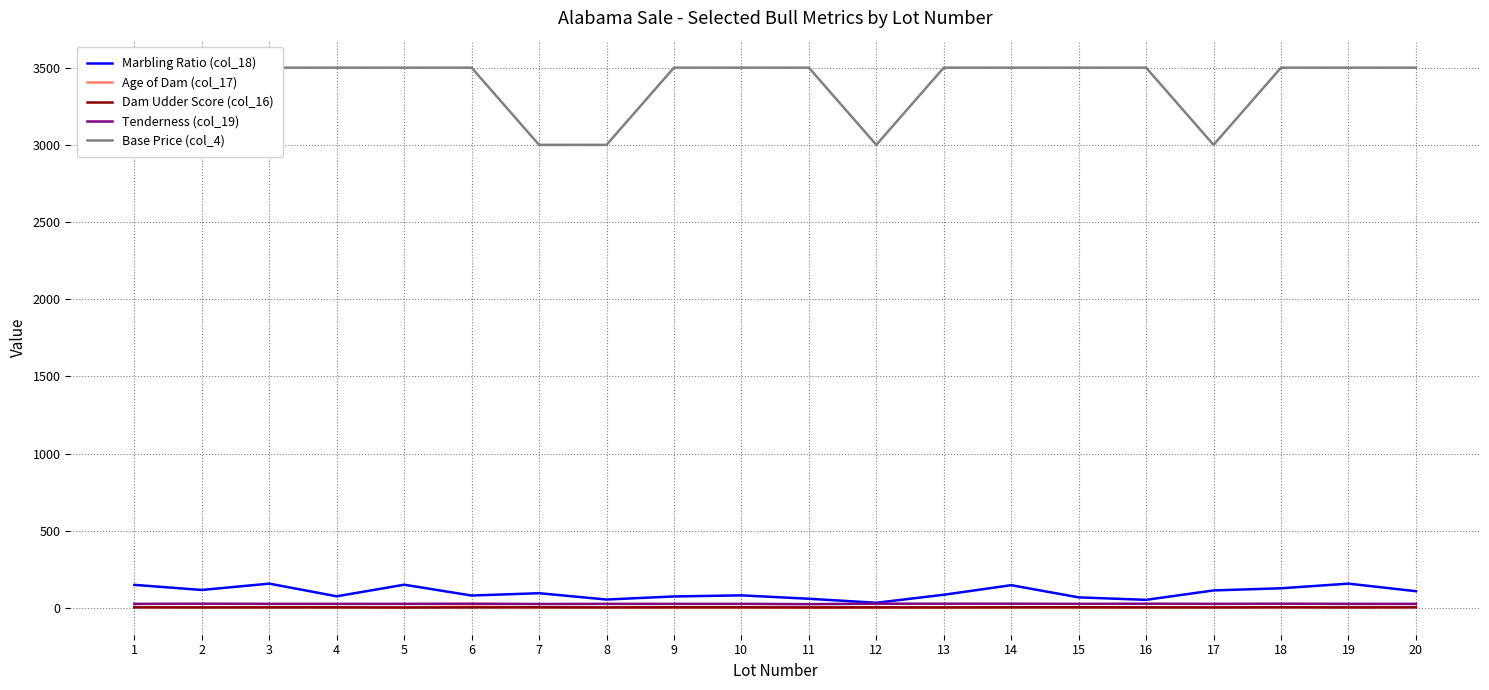

At which category is the sum across all series the highest?

19